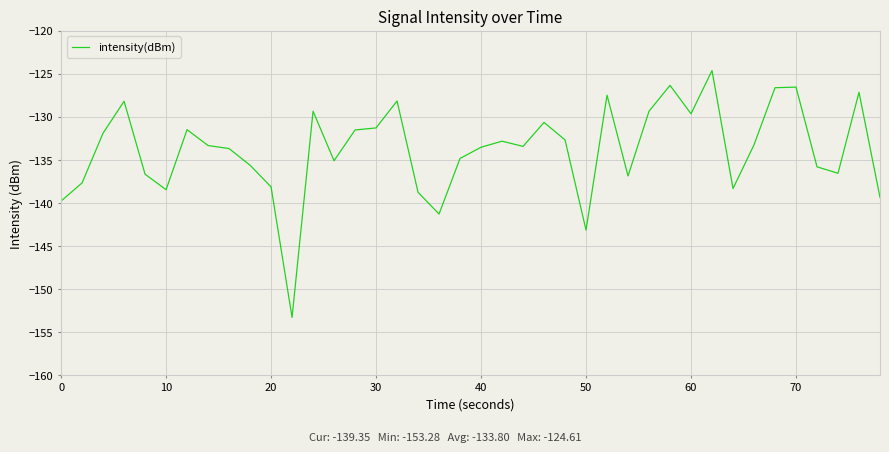

What is the minimum value shown in the chart?

-153.3